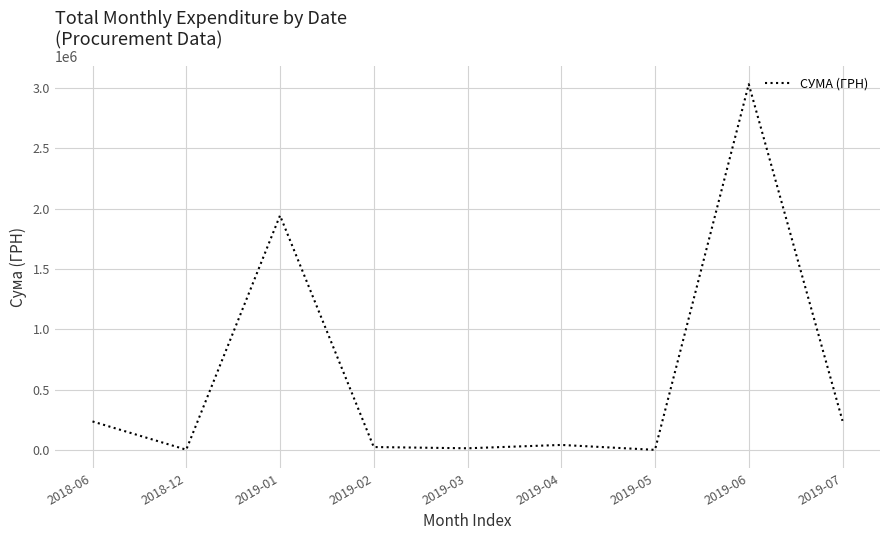

True or false: the data shows 13801.9 at 2019-03.

True